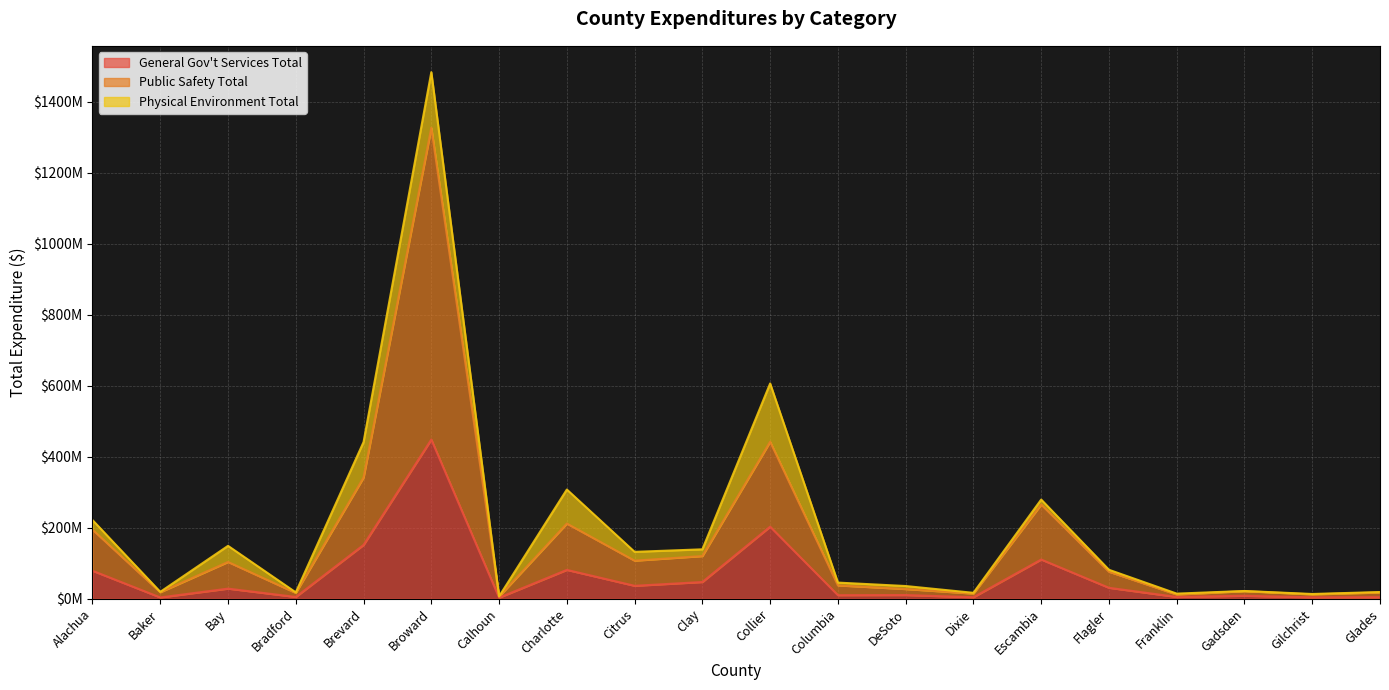

Does the chart have visible grid lines?

Yes